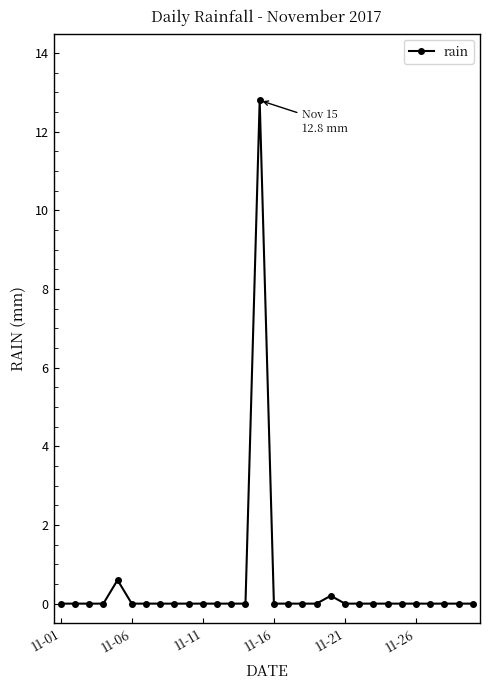

Does the chart display data point markers on the line(s)?

Yes